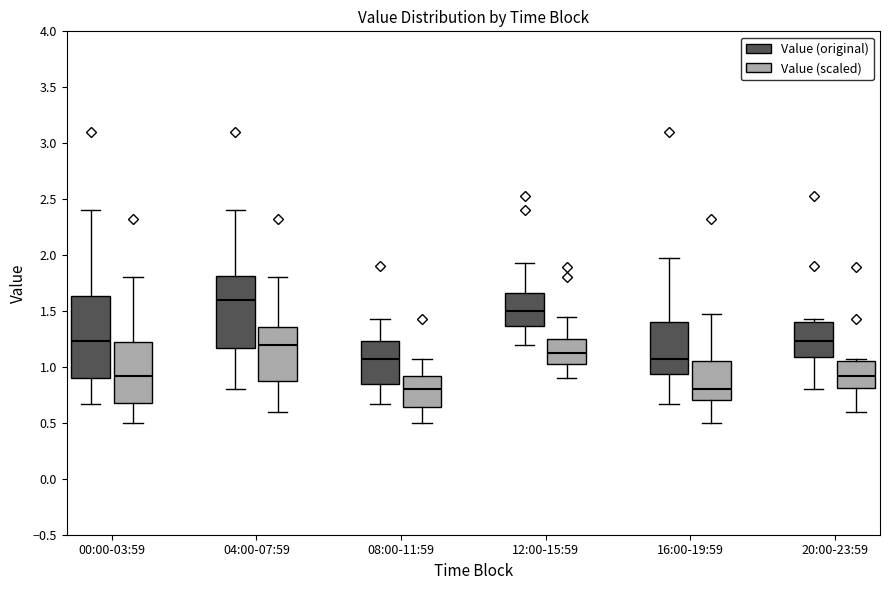

Reading left to right, transcribe this box plot: for each box, give where its median line is, the range the box spans, and where its two whiskers end, as read against the y-axis. The values are not printed on the chart, so give them approximately, as read against the axis.

00:00-03:59 (Value (original)): median 1.25, box 0.90 to 1.65, whiskers 0.65 to 2.40
00:00-03:59 (Value (scaled)): median 0.90, box 0.70 to 1.20, whiskers 0.50 to 1.80
04:00-07:59 (Value (original)): median 1.60, box 1.15 to 1.80, whiskers 0.80 to 2.40
04:00-07:59 (Value (scaled)): median 1.20, box 0.90 to 1.35, whiskers 0.60 to 1.80
08:00-11:59 (Value (original)): median 1.05, box 0.85 to 1.25, whiskers 0.65 to 1.45
08:00-11:59 (Value (scaled)): median 0.80, box 0.65 to 0.90, whiskers 0.50 to 1.05
12:00-15:59 (Value (original)): median 1.50, box 1.35 to 1.65, whiskers 1.20 to 1.95
12:00-15:59 (Value (scaled)): median 1.15, box 1.00 to 1.25, whiskers 0.90 to 1.45
16:00-19:59 (Value (original)): median 1.05, box 0.95 to 1.40, whiskers 0.65 to 1.95
16:00-19:59 (Value (scaled)): median 0.80, box 0.70 to 1.05, whiskers 0.50 to 1.50
20:00-23:59 (Value (original)): median 1.25, box 1.10 to 1.40, whiskers 0.80 to 1.45
20:00-23:59 (Value (scaled)): median 0.90, box 0.80 to 1.05, whiskers 0.60 to 1.05 (just above the box's upper edge)